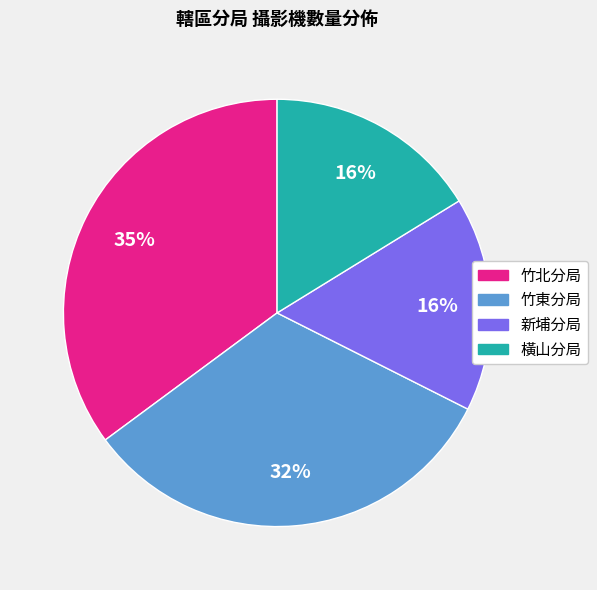

What percentage is the 橫山分局 slice, to the nearest percent?

16%